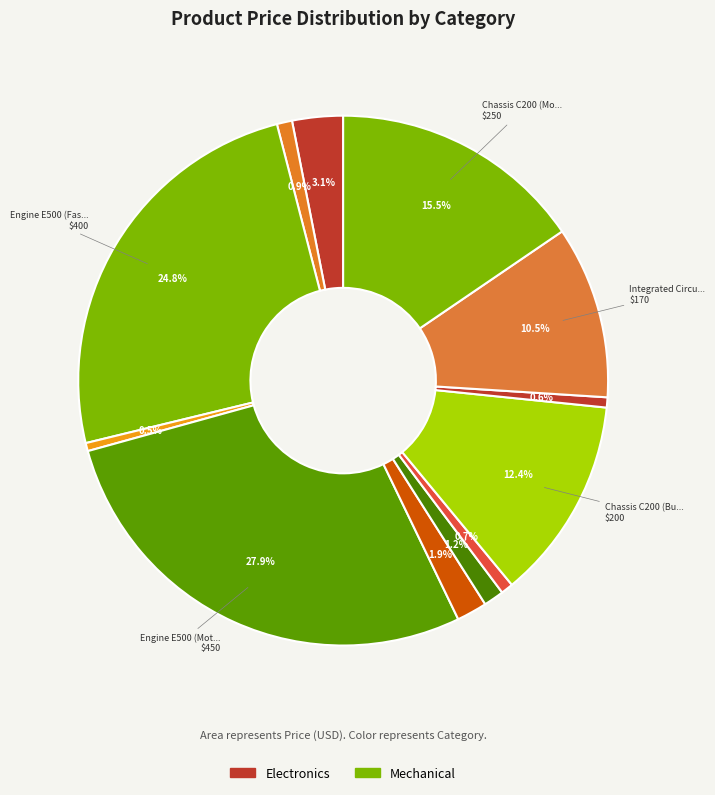

How many segments does this pie chart have?

12